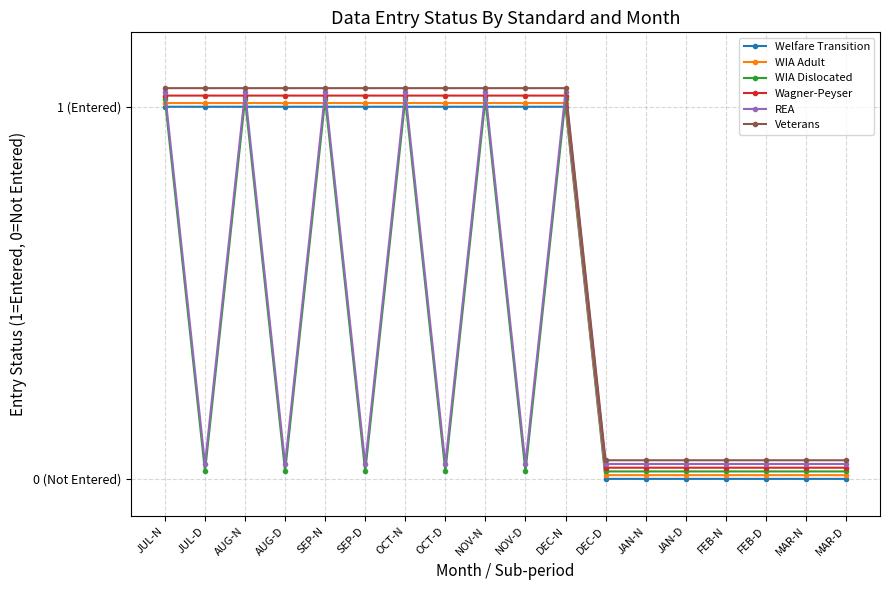

At which category does the chart reach its minimum across all series?

DEC-D